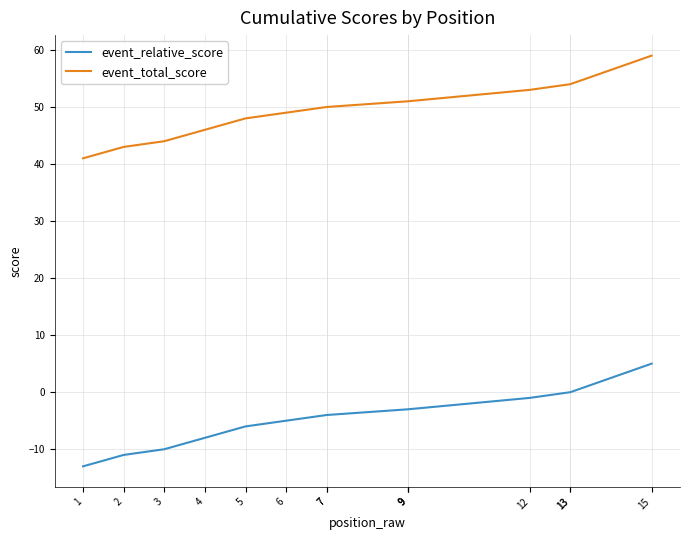

The value of event_total_score at 7 is 50. True or false?

True